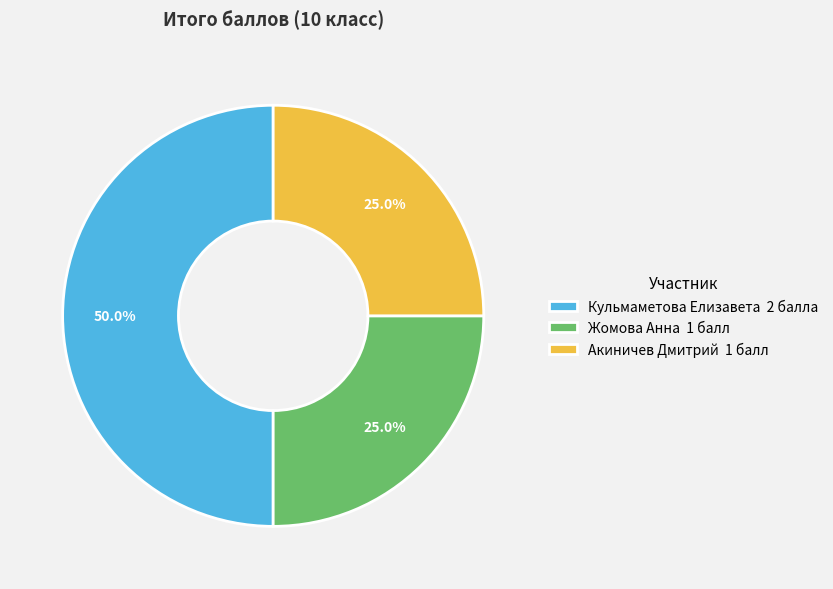

What is the largest slice in the pie chart?

Кульмаметова Елизавета 2 балла